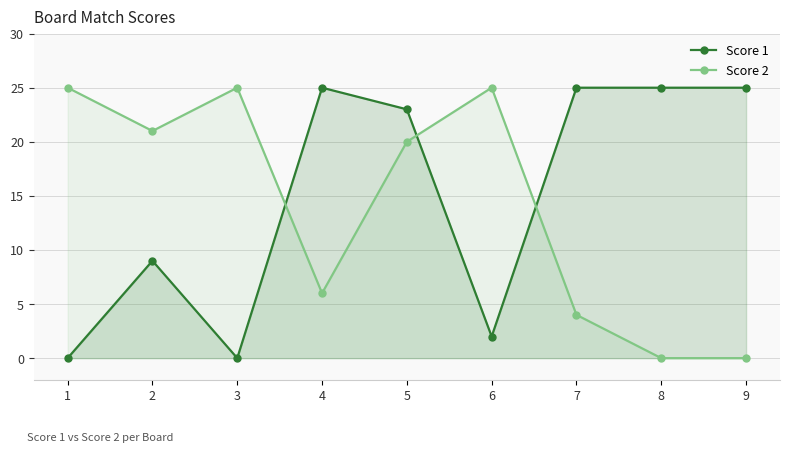

How many data points in Score 1 are less than 23?

4